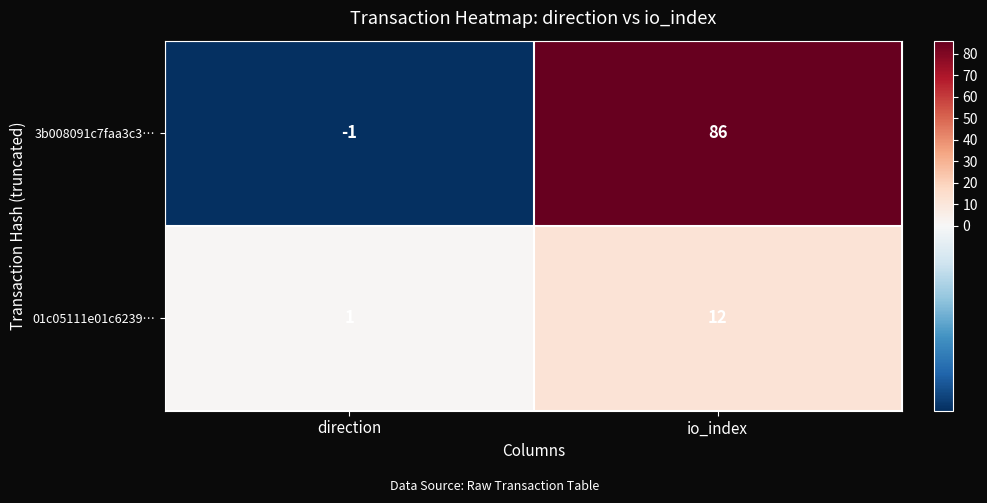

At which category is the sum across all series the highest?

io_index